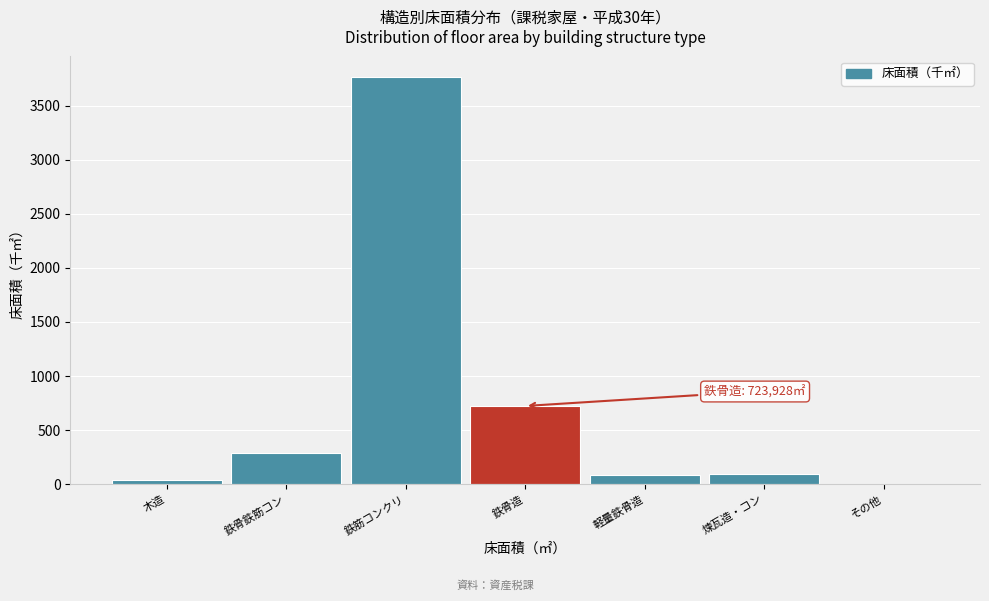

Which has a higher value, 木造 or 鉄筋コンクリ?

鉄筋コンクリ